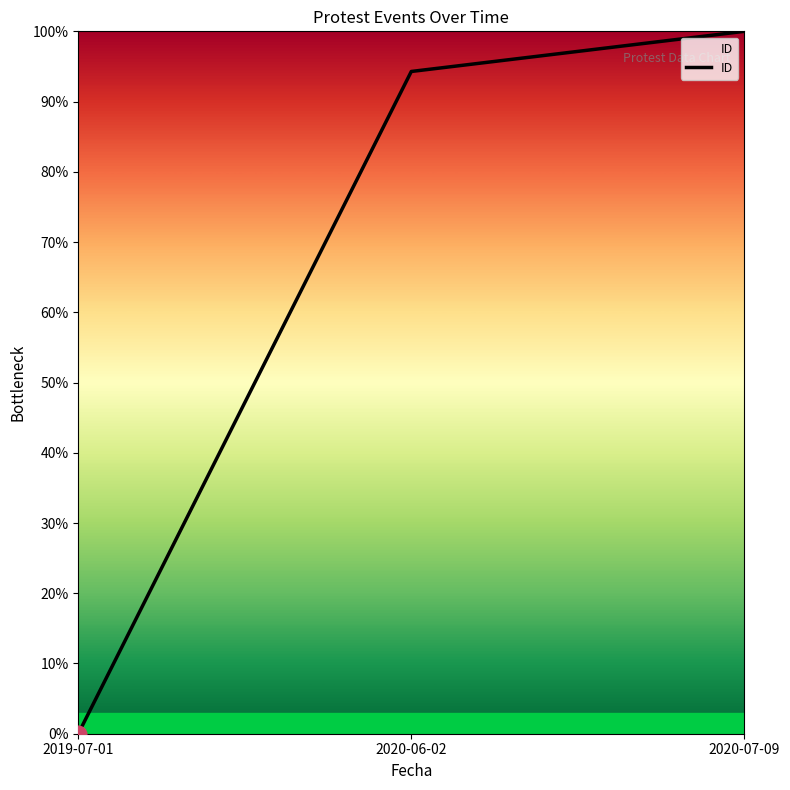

How many values are above zero?

2